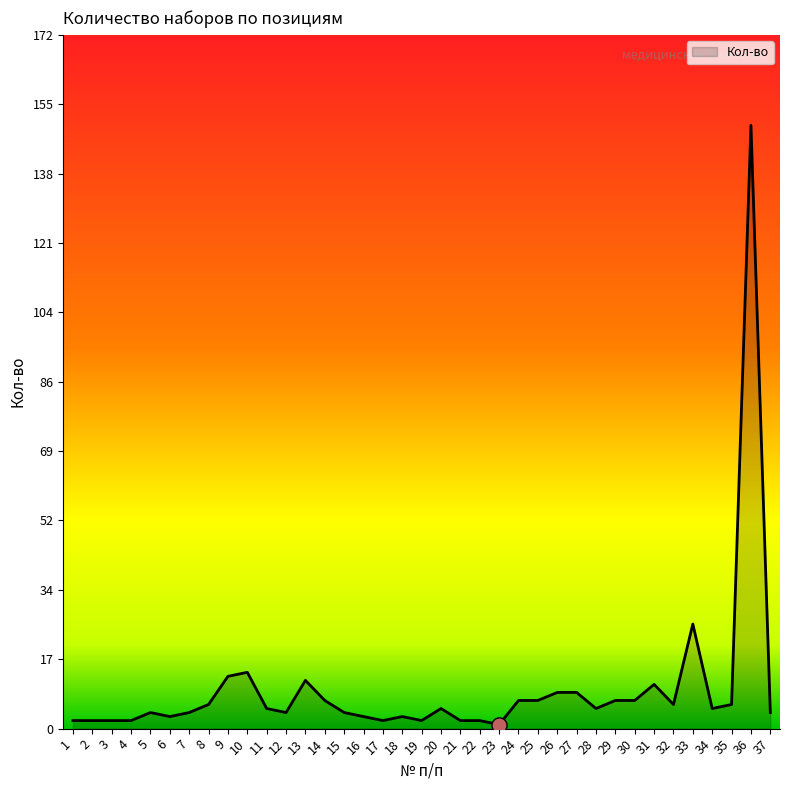

What is the ratio of the value at 8 to the value at 27?

0.7